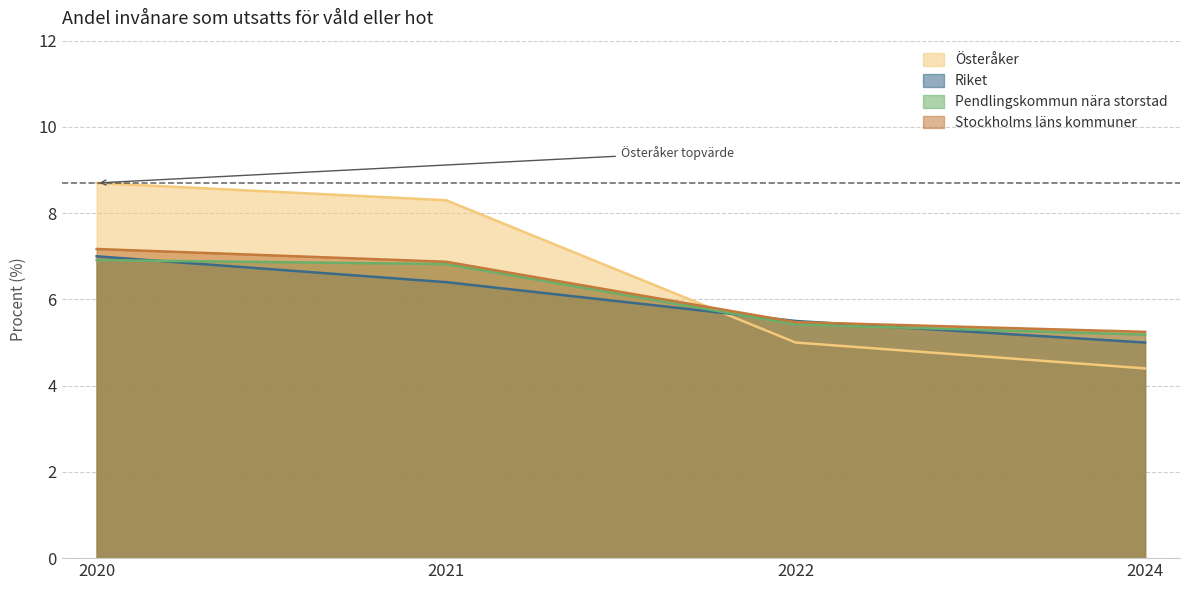

At which category is the sum across all series the highest?

2020